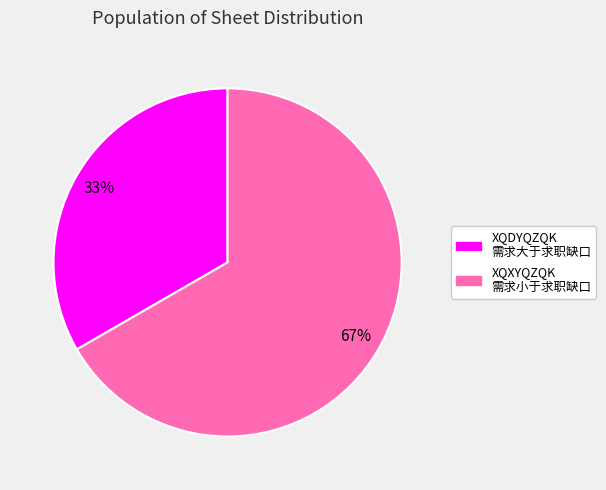

Does any single category account for the majority?

Yes